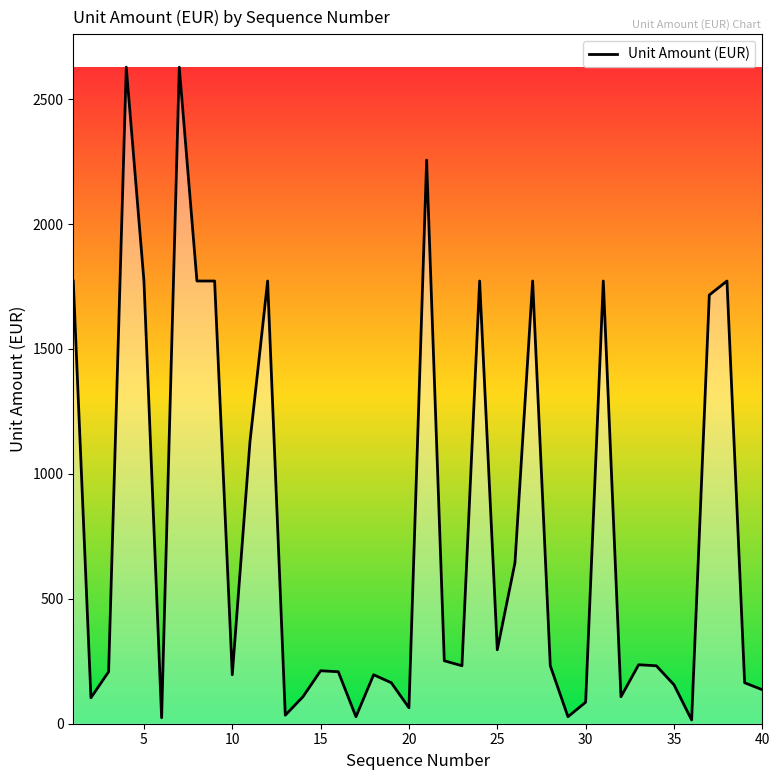

What is the smallest value displayed?

15